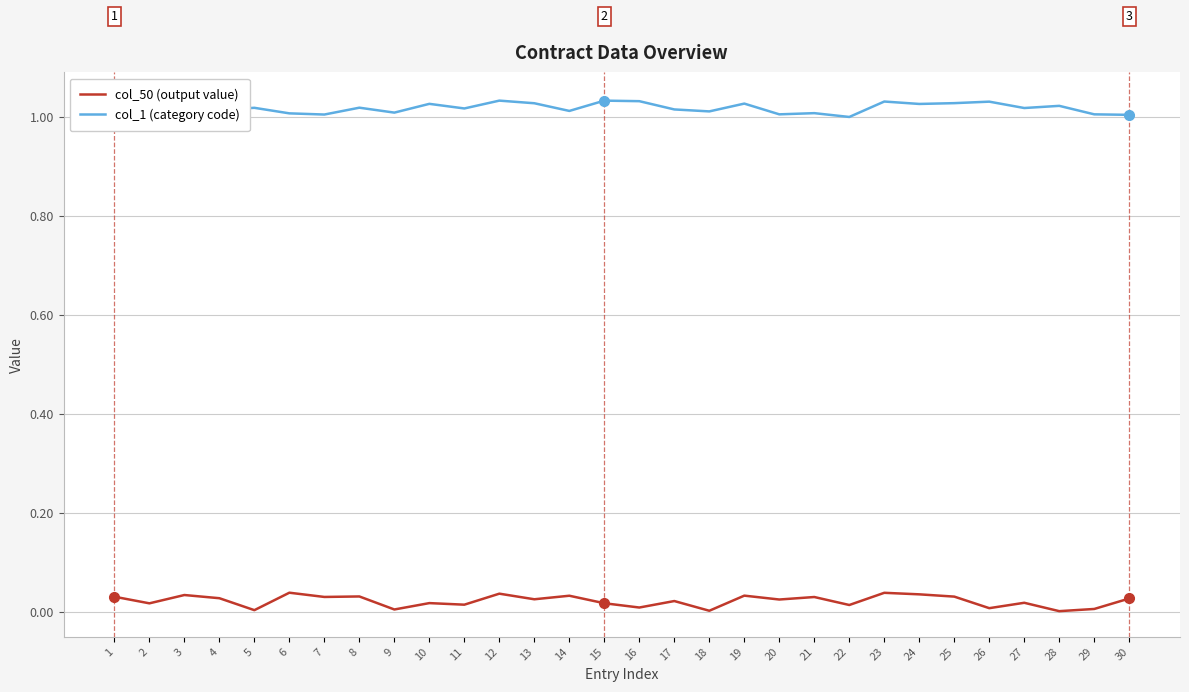

At which category is the sum across all series the highest?

12